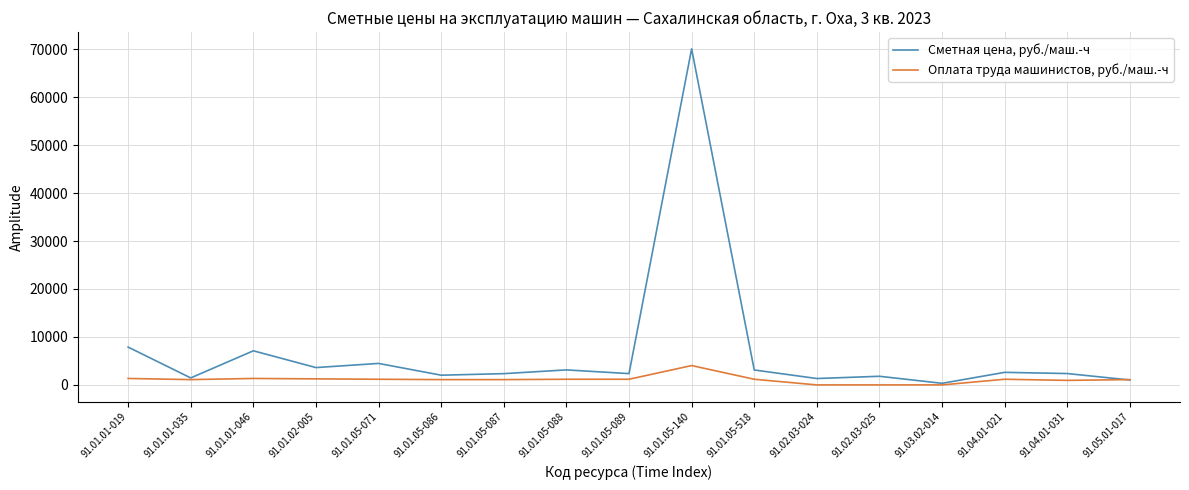

Which series has the widest spread of values?

Сметная цена, руб./маш.-ч